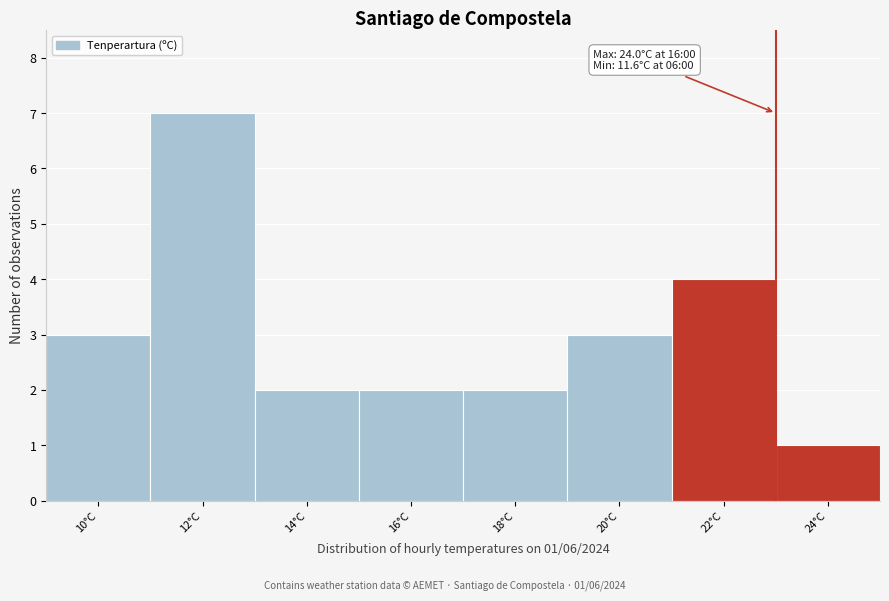

Reading left to right, what are all the values shown in this chart?

10°C=3	12°C=7	14°C=2	16°C=2	18°C=2	20°C=3	22°C=4	24°C=1